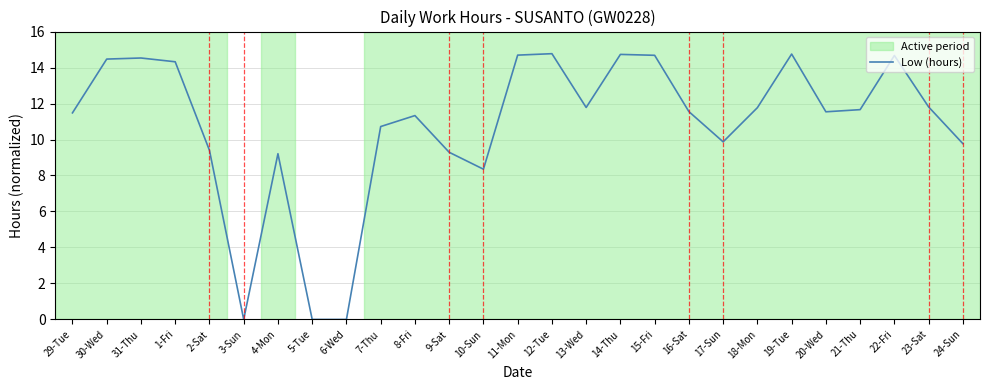

What position from the right is 12-Tue?

13